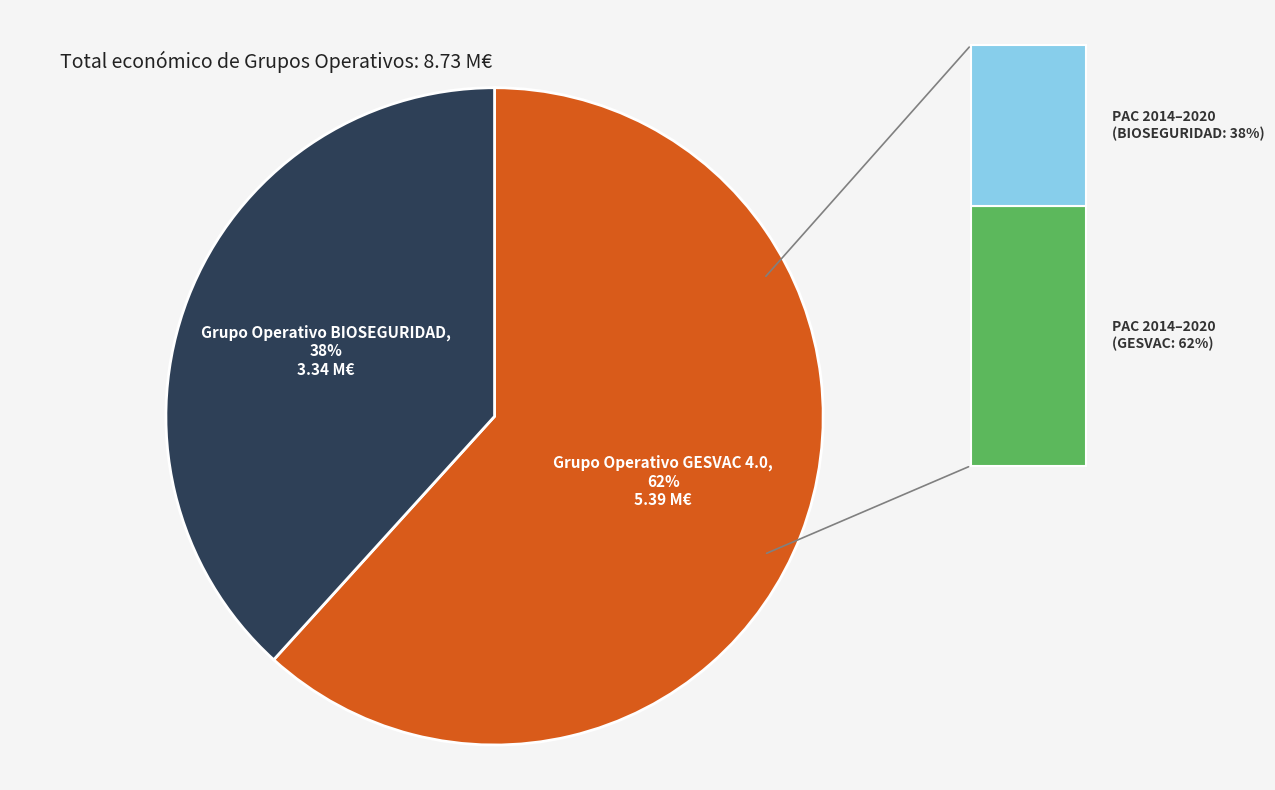

Is there any slice that represents more than half of the pie?

Yes